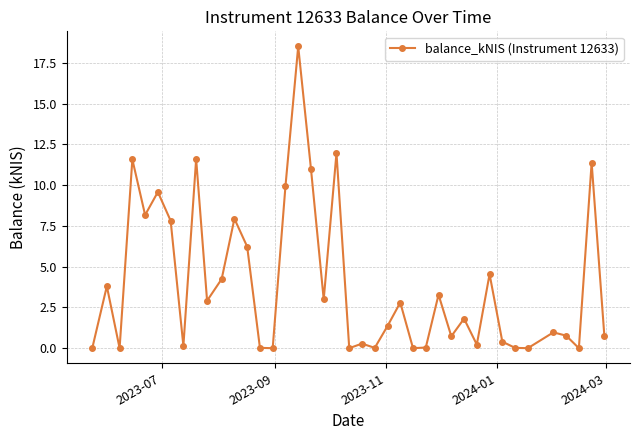

What is the difference between the maximum and minimum values?

18.5